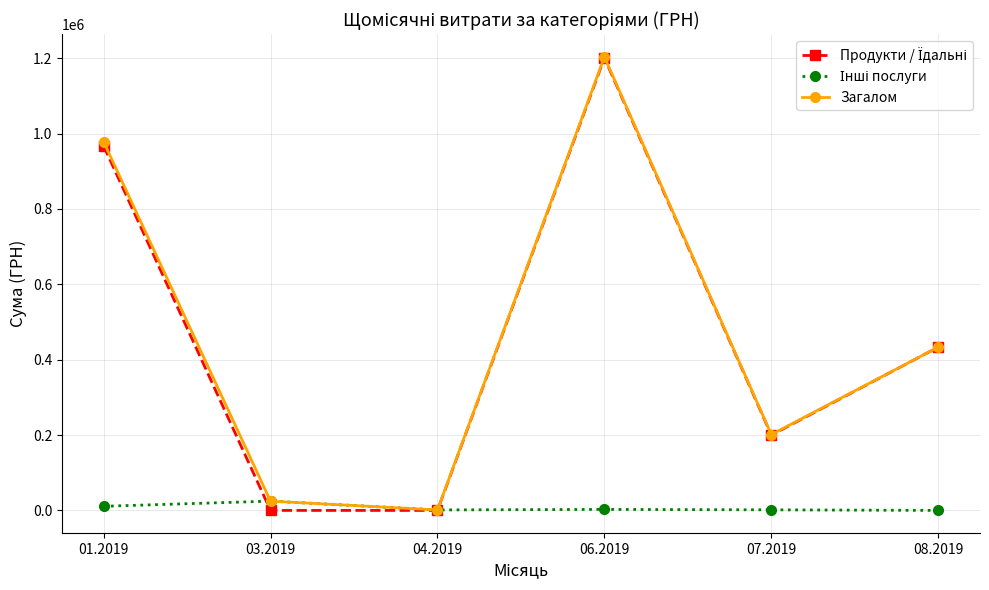

How many distinct data groups are displayed?

3